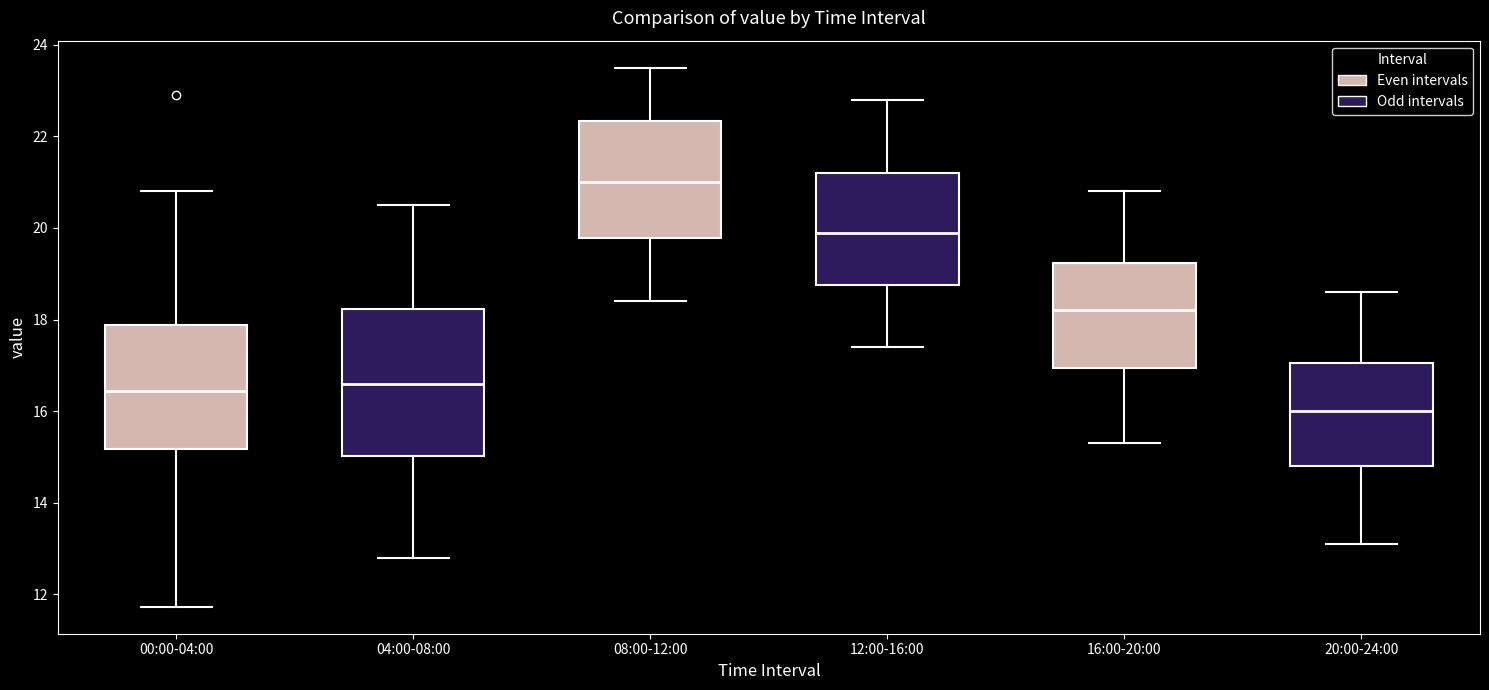

Where is the lower edge of the box for 00:00-04:00 on the y-axis? The values are not printed on the chart, so give them approximately, as read against the axis.

15.2